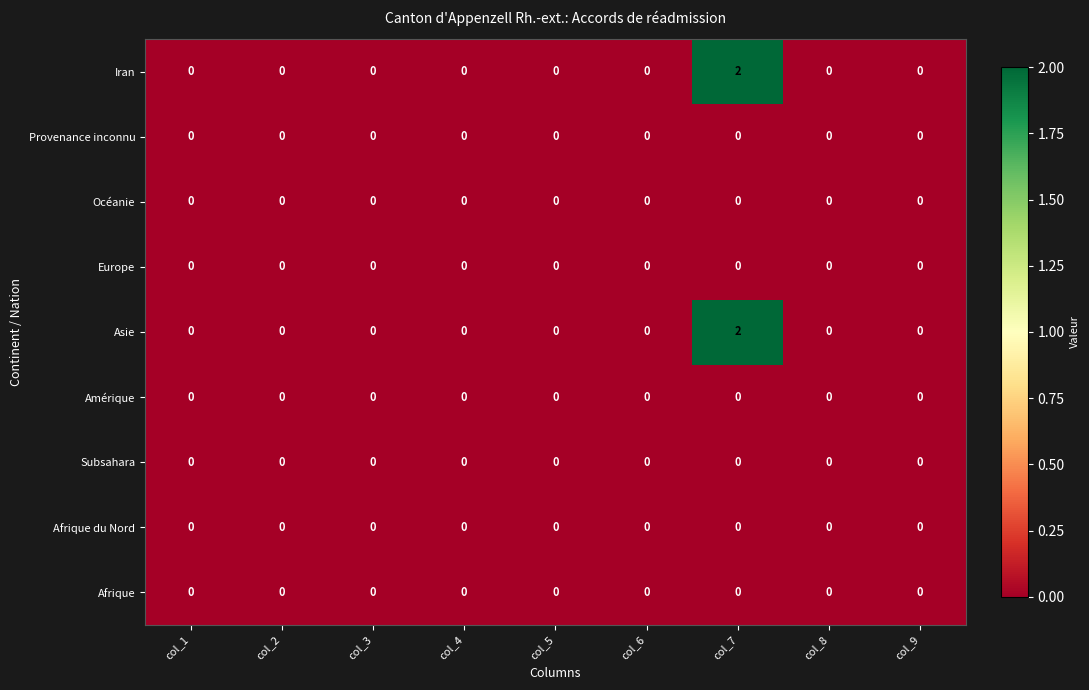

True or false: Asie has a value of 0 at col_1.

True